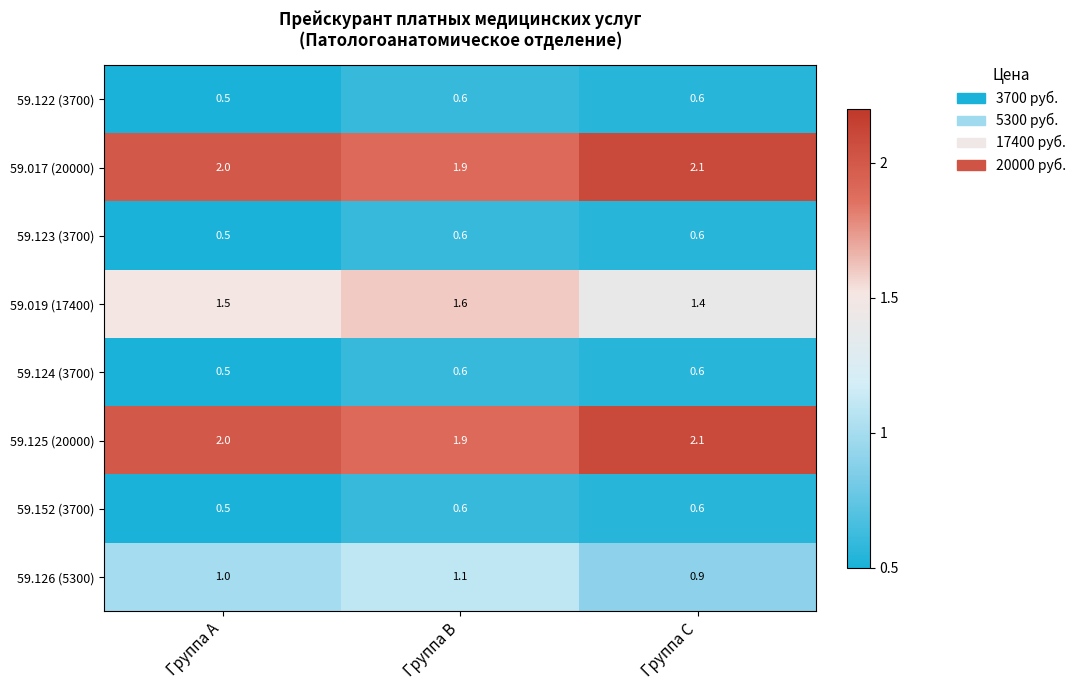

Reading right to left, transcribe all the data shown in this chart.

59.122 (3700): 0.6	0.6	0.5
59.017 (20000): 2.1	1.9	2.0
59.123 (3700): 0.6	0.6	0.5
59.019 (17400): 1.4	1.6	1.5
59.124 (3700): 0.6	0.6	0.5
59.125 (20000): 2.1	1.9	2.0
59.152 (3700): 0.6	0.6	0.5
59.126 (5300): 0.9	1.1	1.0